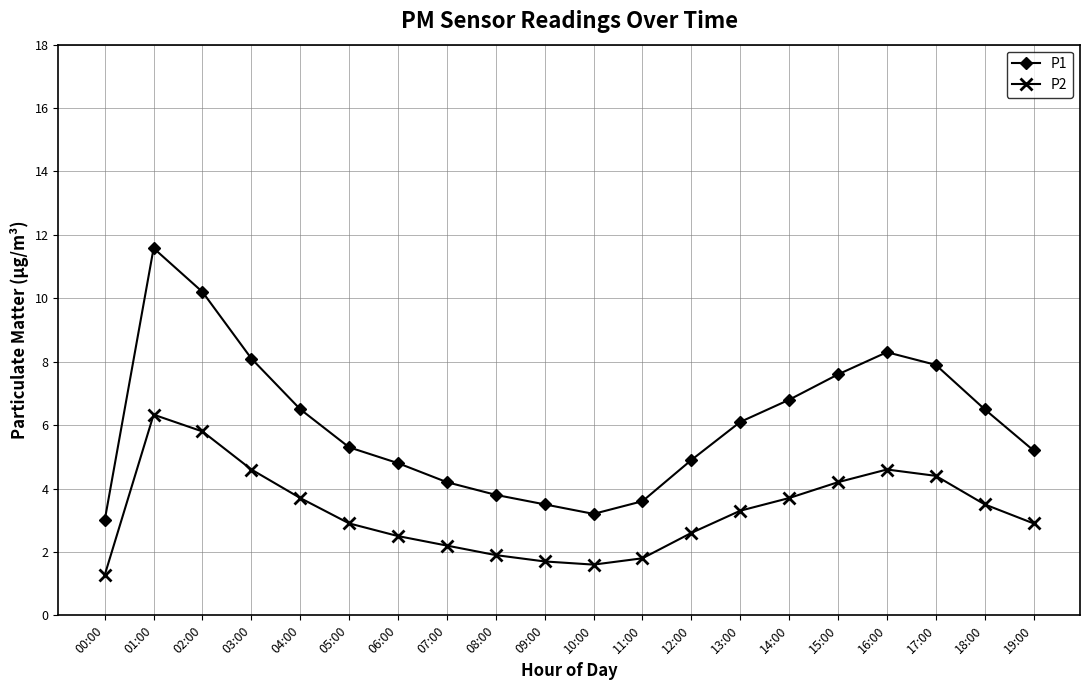

Rank the series by their maximum value, from lowest to highest.

P2, P1